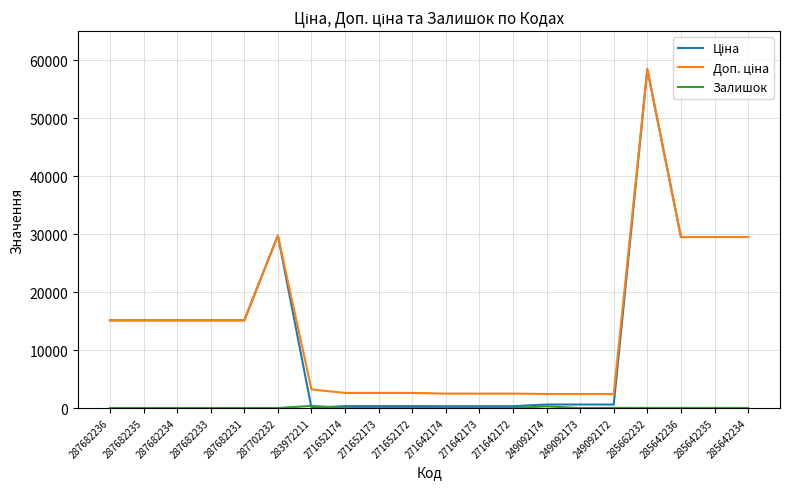

What position from the left is 283972211?

7